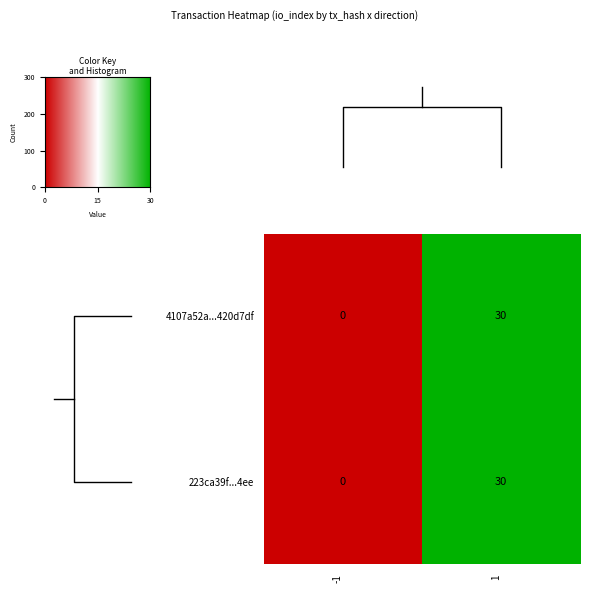

Is the value of 223ca39f...4ee at -1 greater than the value of 4107a52a...420d7df at 1?

No